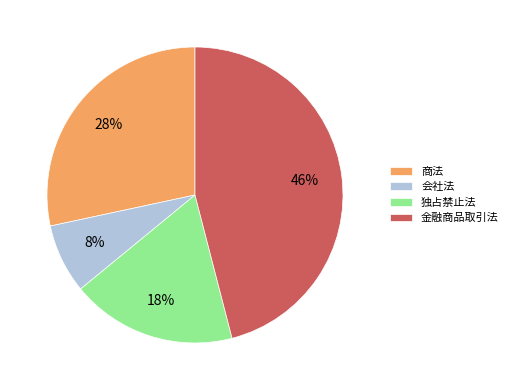

Combined, do 金融商品取引法 and 商法 account for over 50%?

Yes